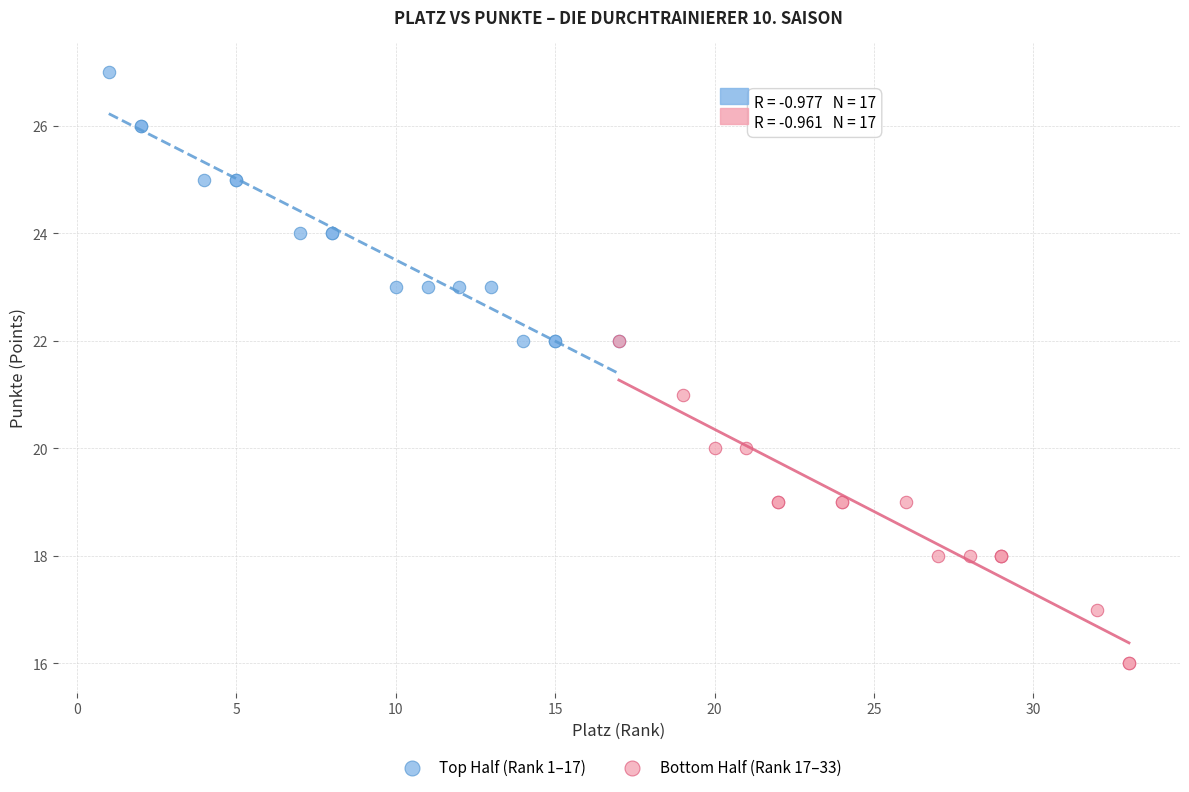

Which series reaches the minimum Y coordinate?

Bottom Half (Rank 17–33)